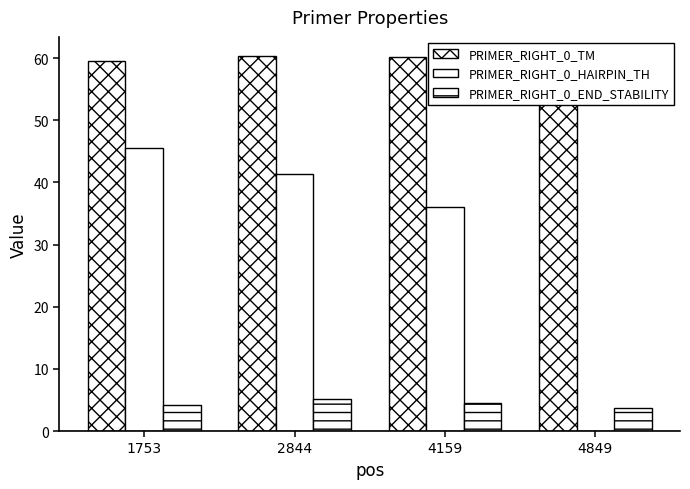

How many data points does each series have?

4